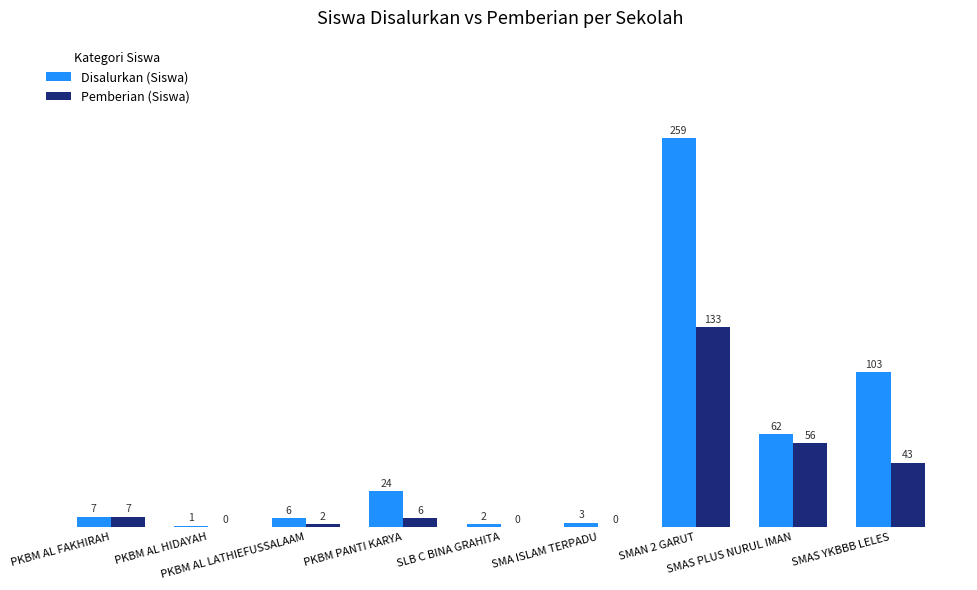

Where is Pemberian (Siswa) nearest to the value 66?

SMAS PLUS NURUL IMAN